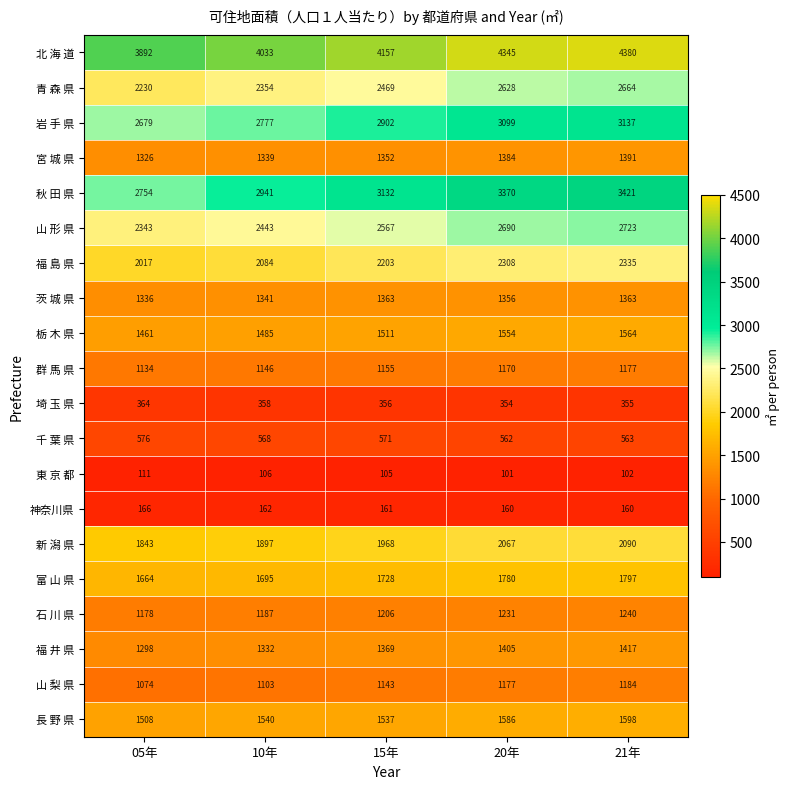

What is the sum of all 北 海 道 values?

20807